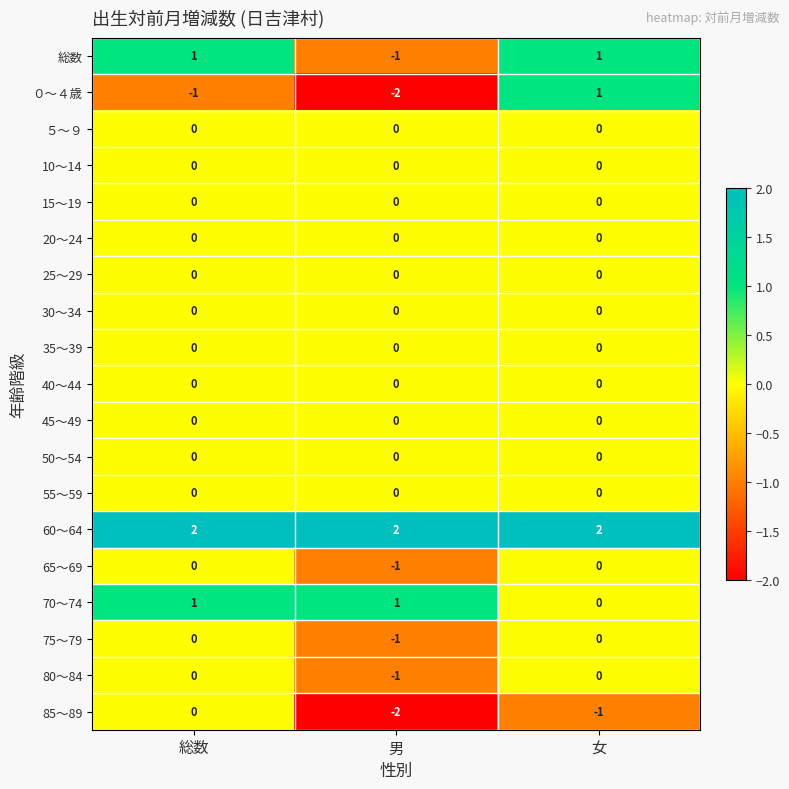

True or false: ０～４歳 has a value of -1 at 総数.

True